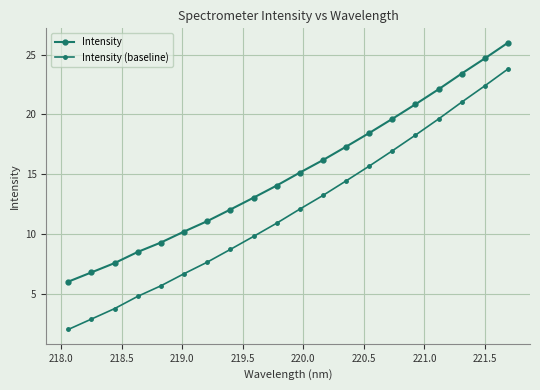

How many data points in Intensity are above 15?

10